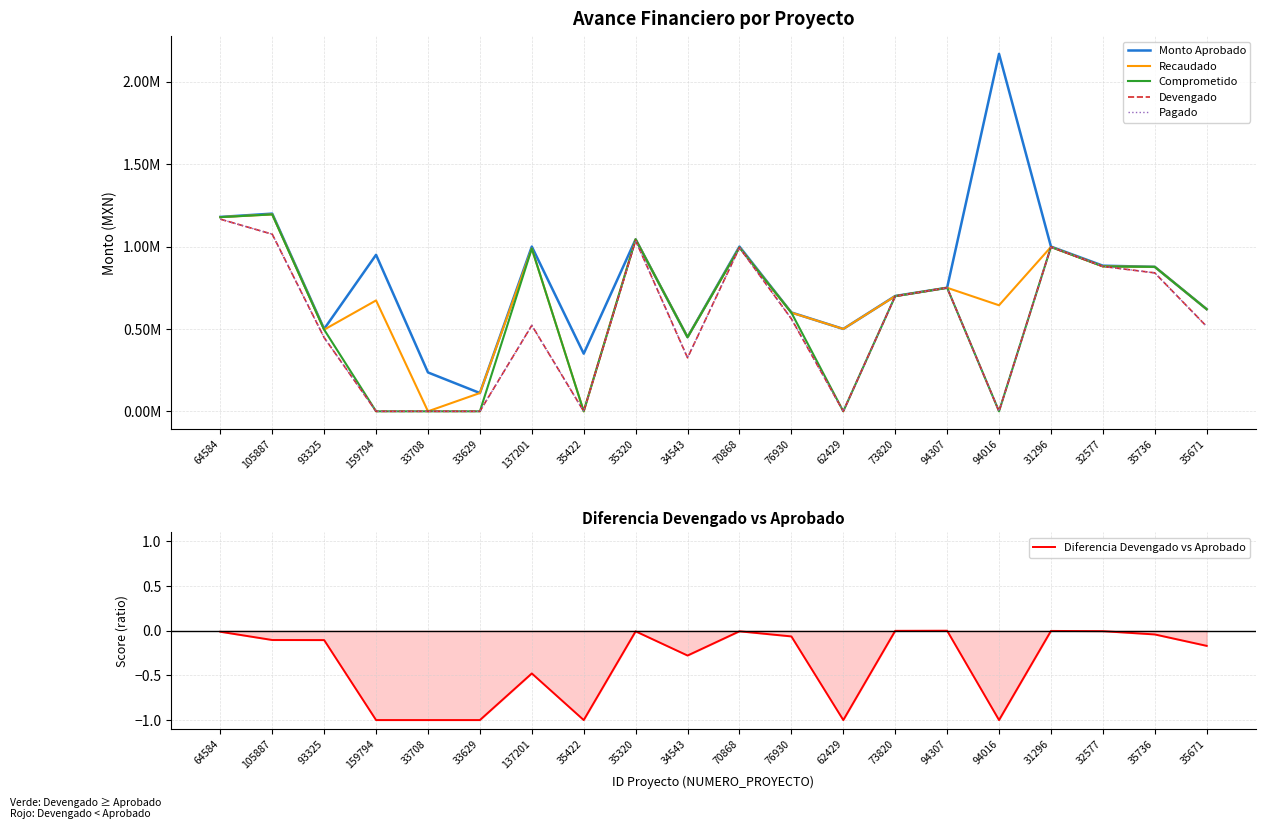

List the labels in order of Recaudado value, smallest first.

33708, 35422, 33629, 34543, 93325, 62429, 76930, 35671, 94016, 159794, 73820, 94307, 35736, 32577, 137201, 70868, 31296, 35320, 64584, 105887